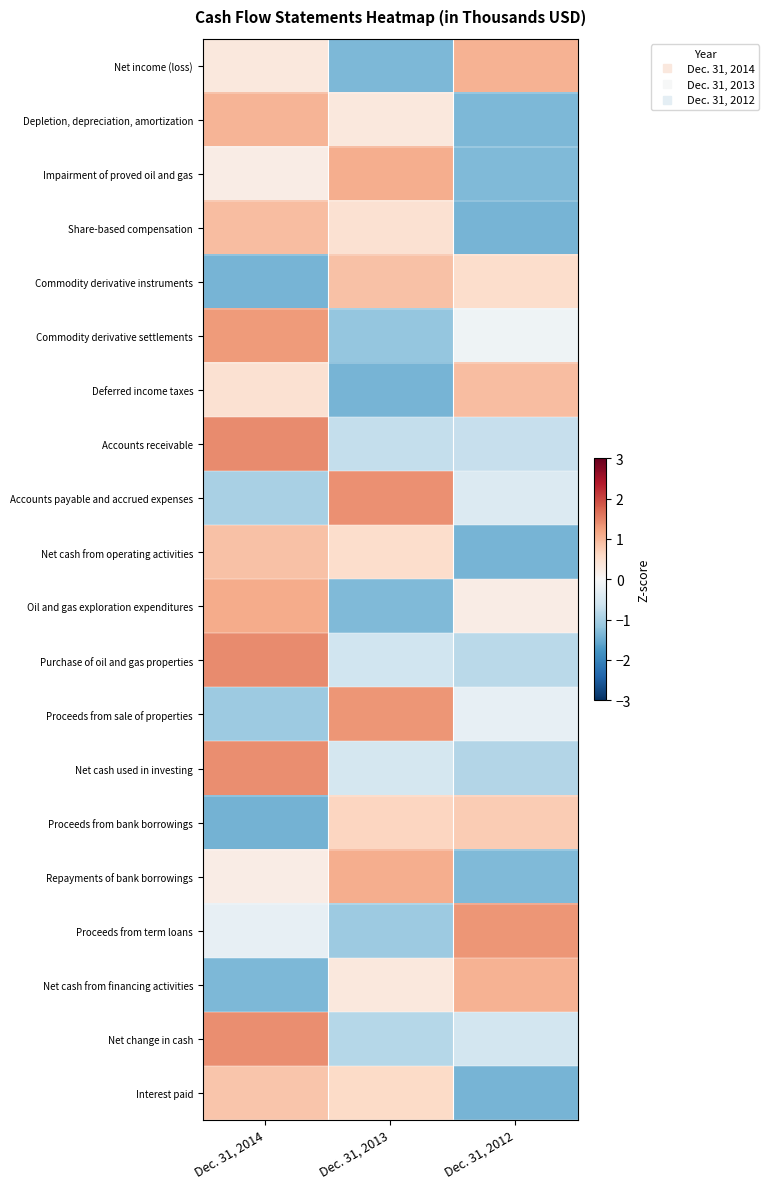

What is the total value across all series at Dec. 31, 2012?

-6.1